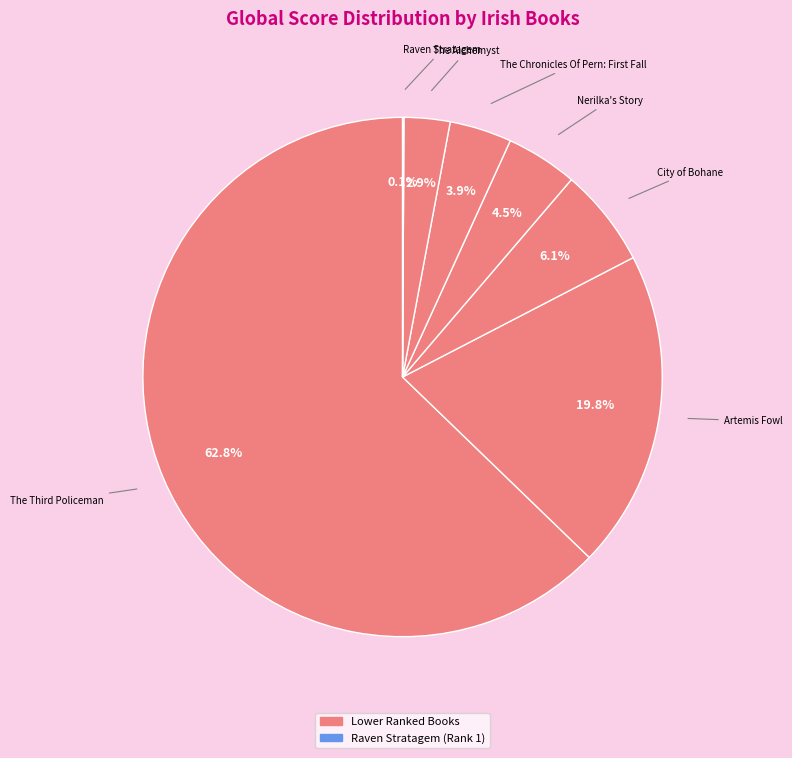

Which category has the smallest portion of the pie?

Raven Stratagem